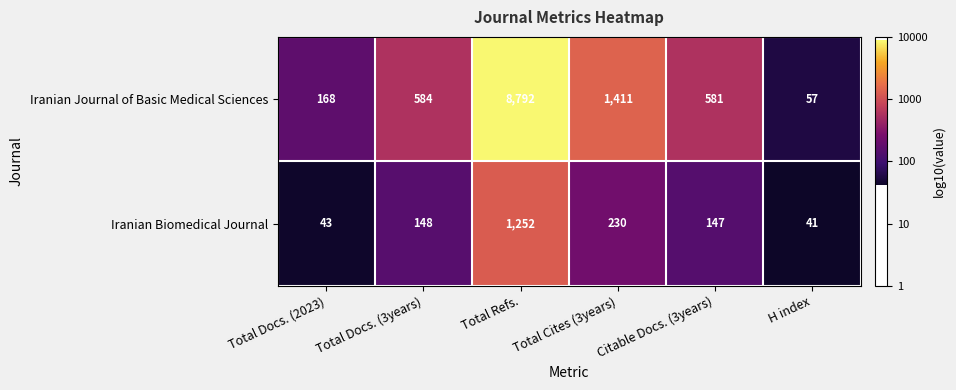

What is the sum of the Iranian Biomedical Journal values at Citable Docs. (3years) and Total Refs.?

1399